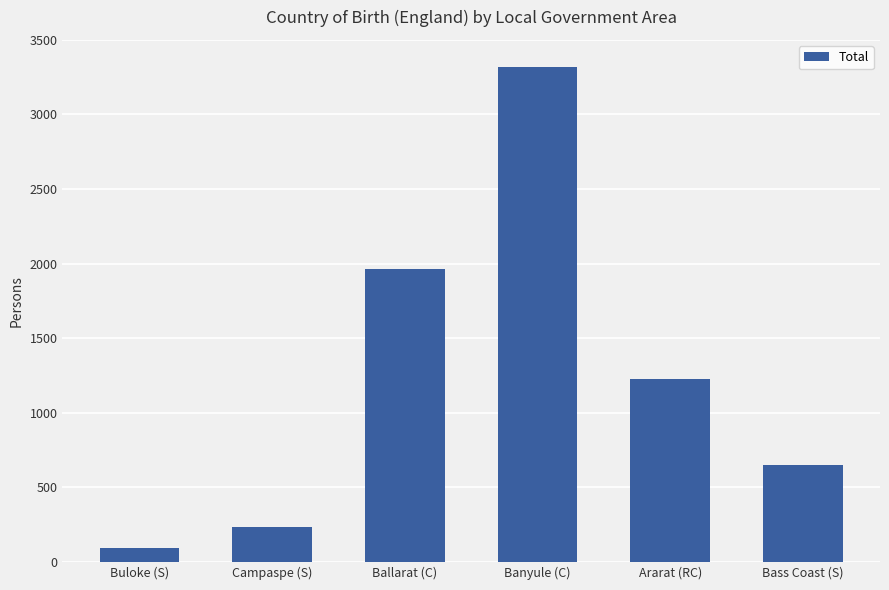

List the labels in order of value, largest first.

Banyule (C), Ballarat (C), Ararat (RC), Bass Coast (S), Campaspe (S), Buloke (S)